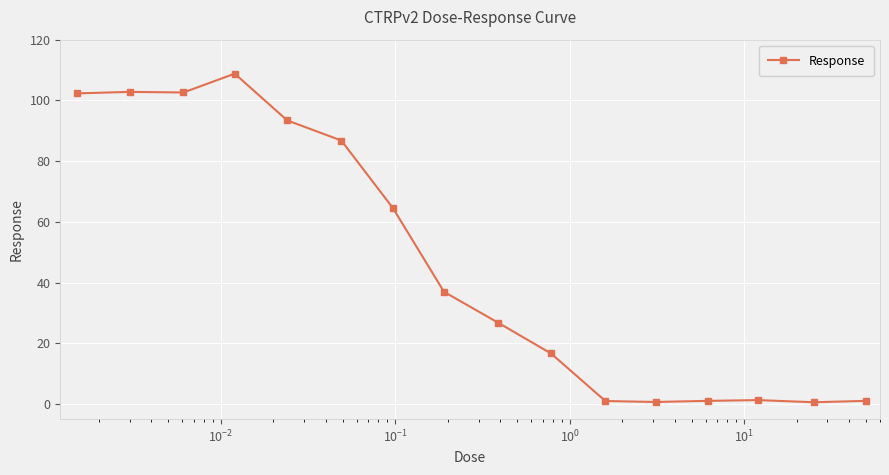

True or false: the data has more than 0 interior local peaks.

True